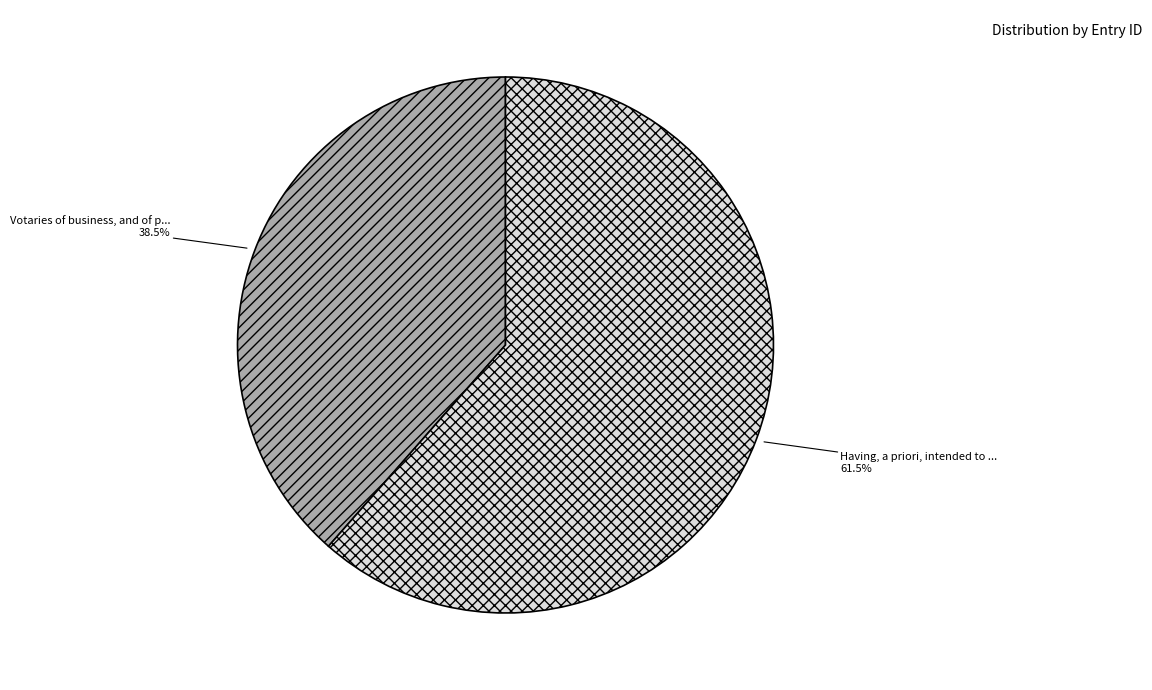

Count the number of slices in the pie.

2